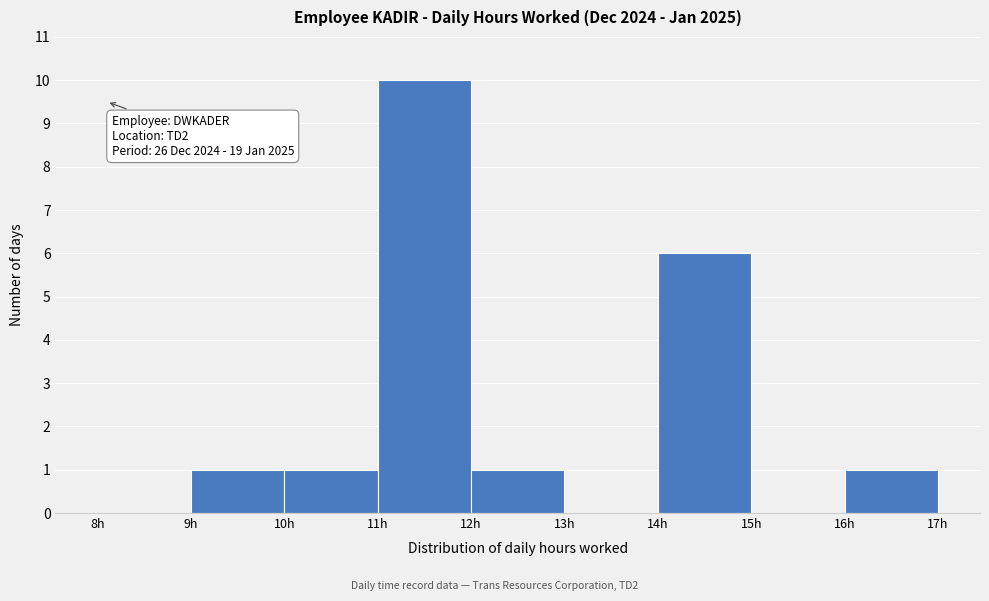

Over which range of the x-axis is the bar tallest?

11 to 12